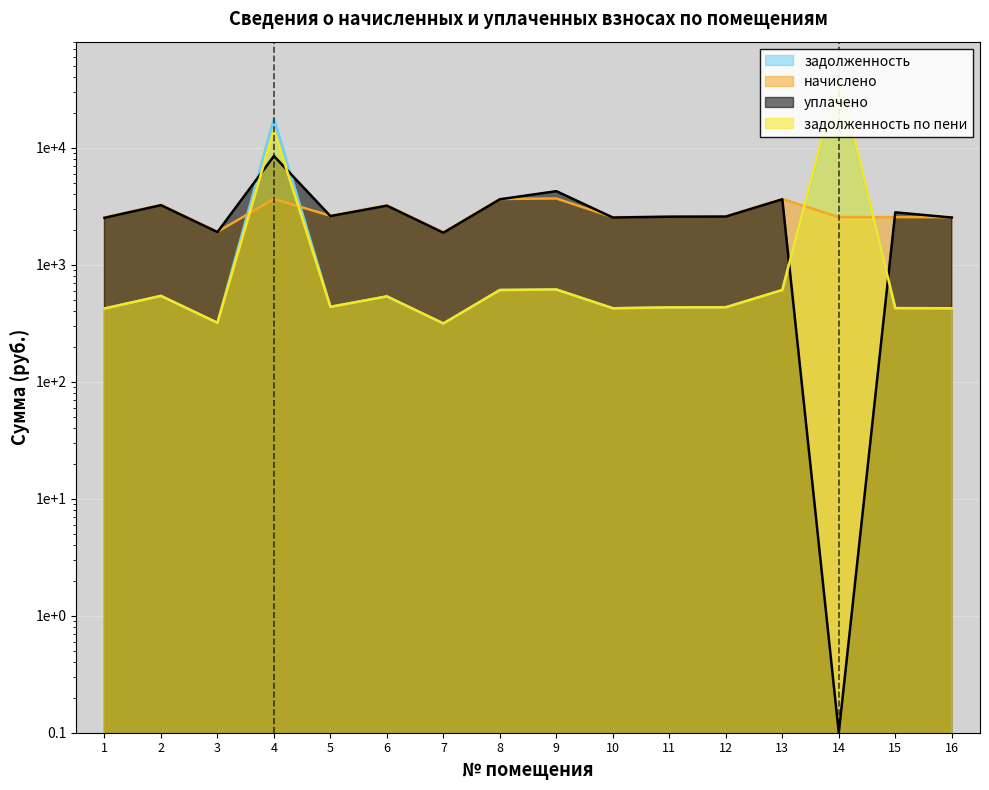

True or false: задолженность and начислено cross at least once.

True